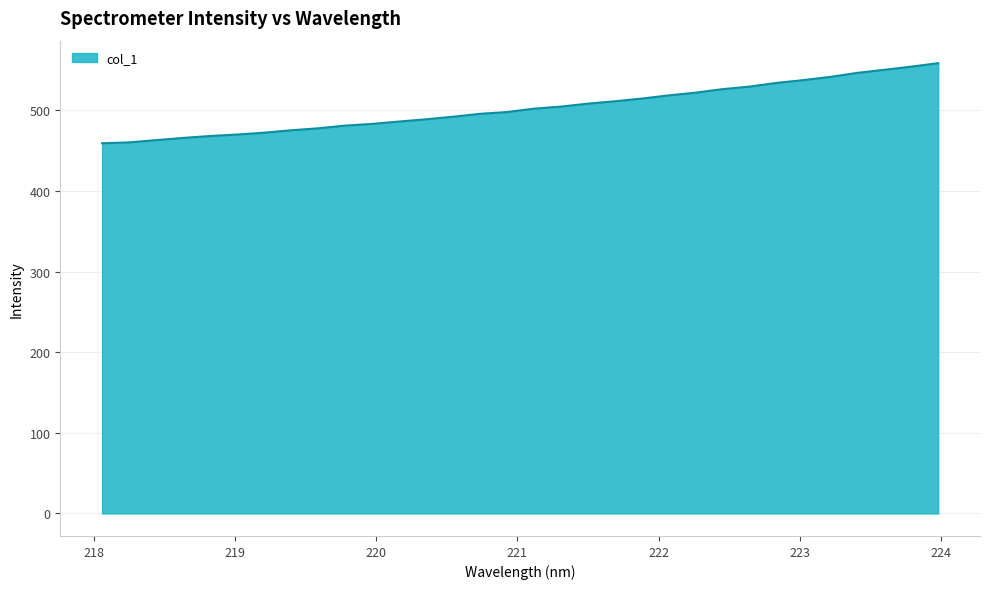

What is the minimum value shown in the chart?

459.4